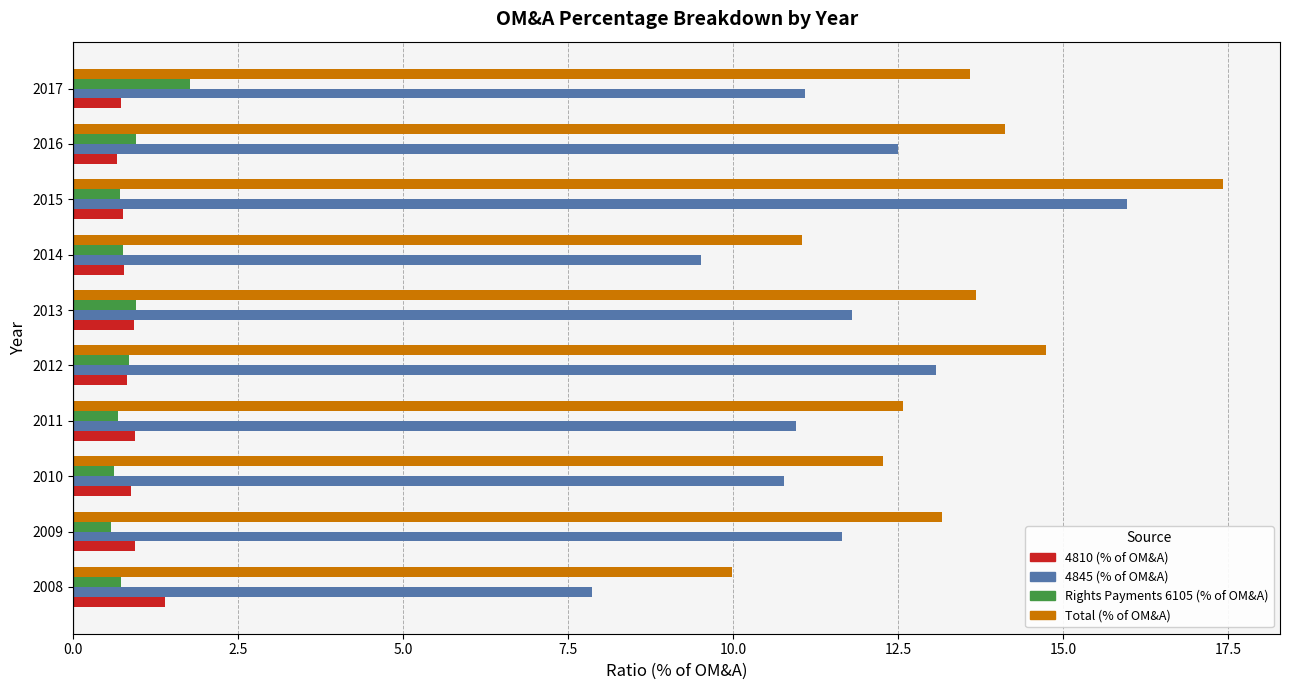

At which category is the sum across all series the highest?

2015